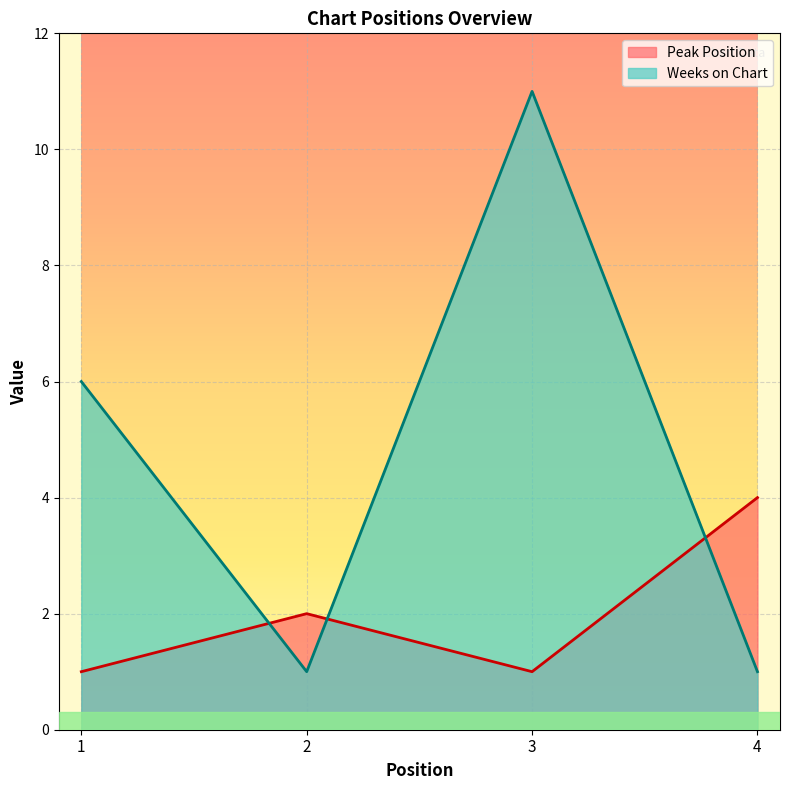

Reading left to right, what are all the values shown in this chart?

Peak Position: 1	2	1	4
Weeks on Chart: 6	1	11	1